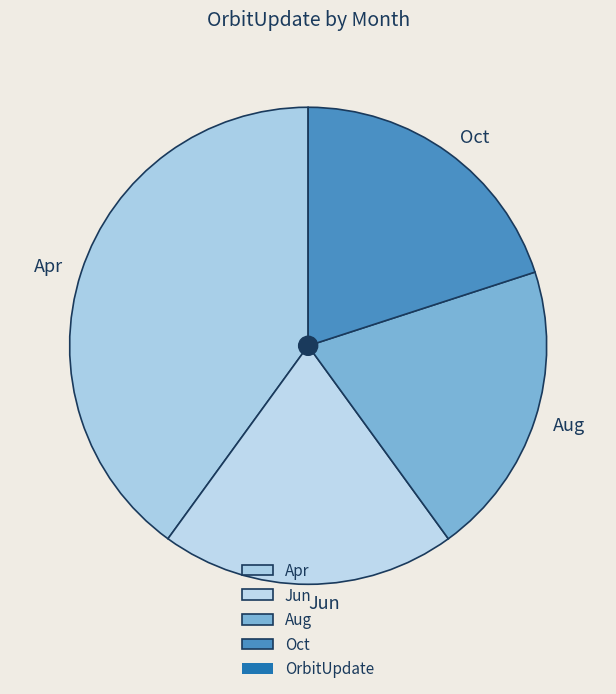

How many segments does this pie chart have?

4